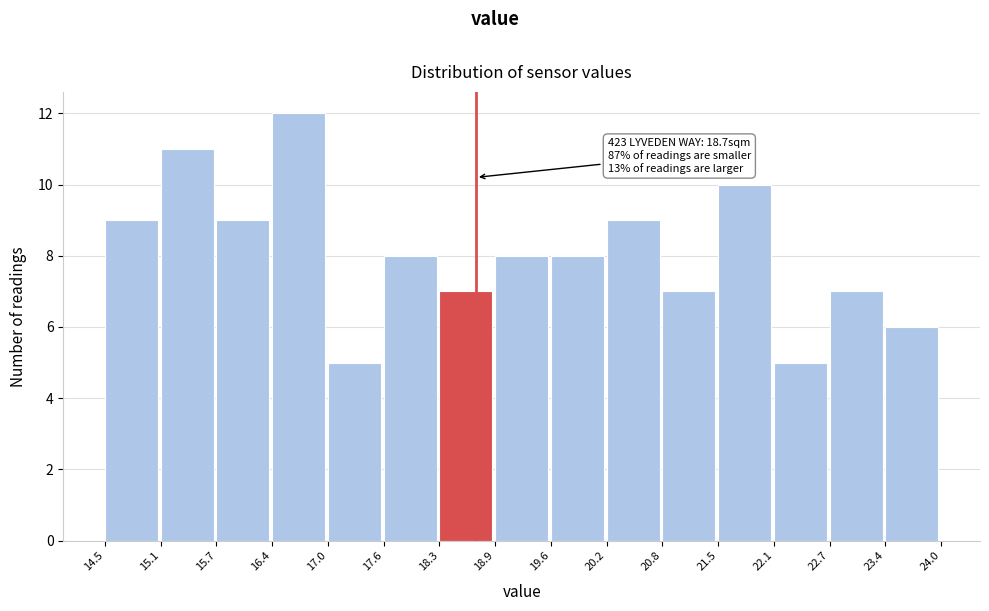

Over which range of the x-axis is the bar tallest?

16.4 to 17.0